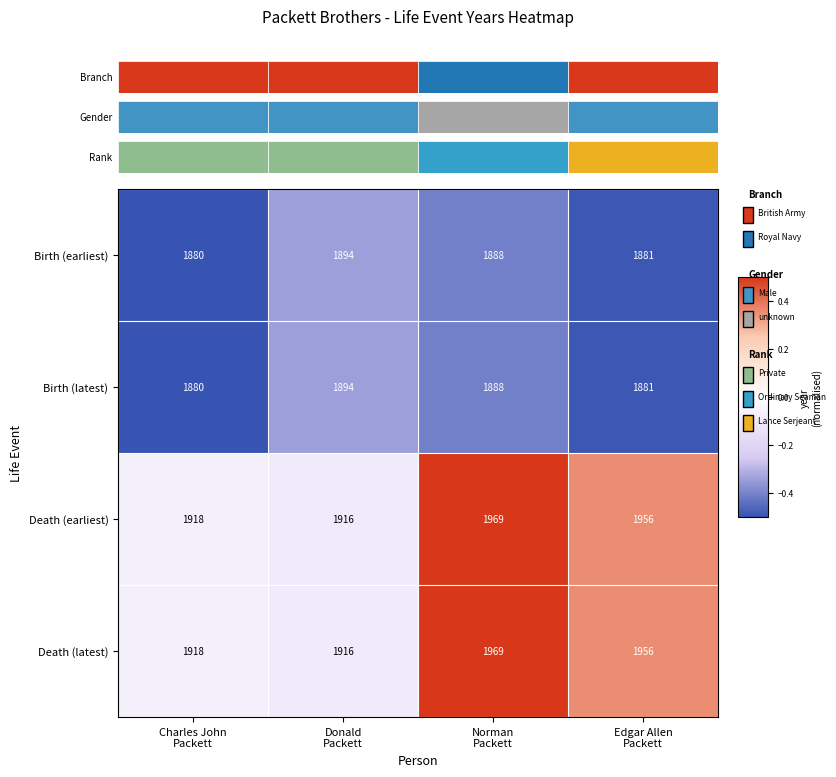

What is the smallest value displayed?

1880